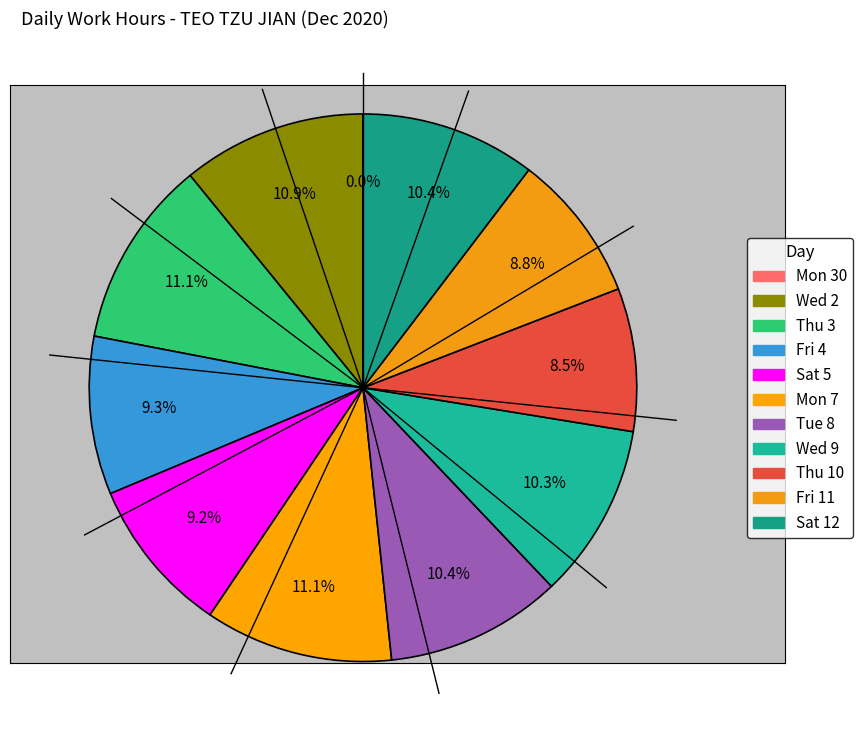

To the nearest percent, what percentage of the pie is Mon 7?

11%